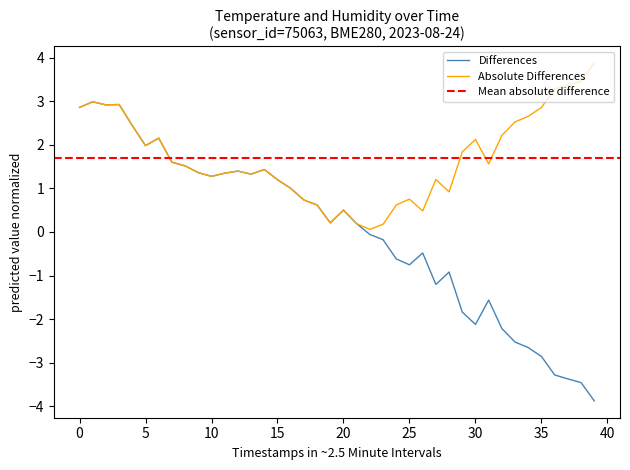

What is the label of the 34th point from the left?

33